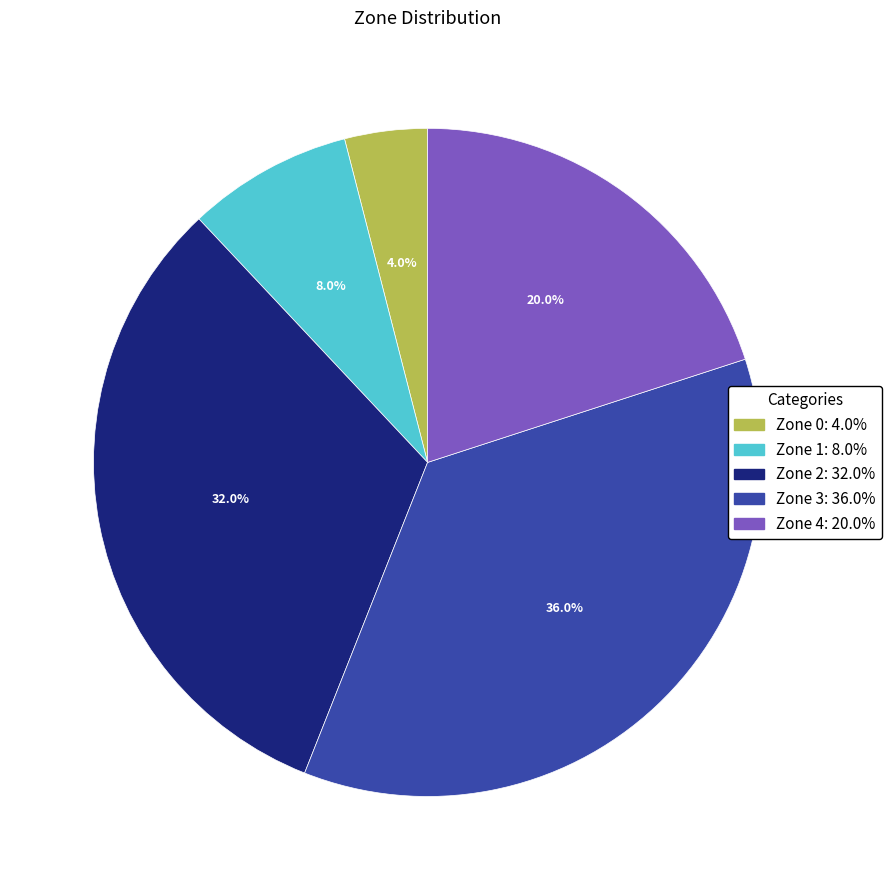

Count the number of slices in the pie.

5